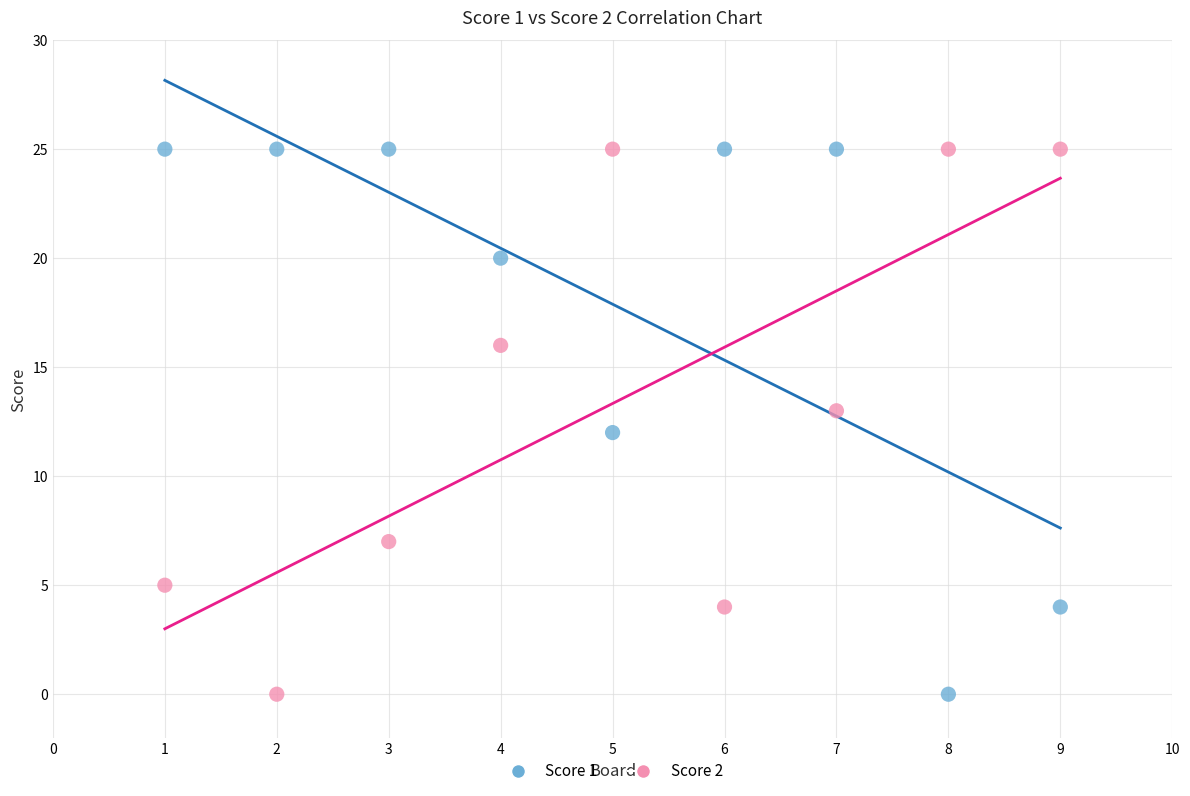

What is the X range (max minus min) for the scatter plot?

8